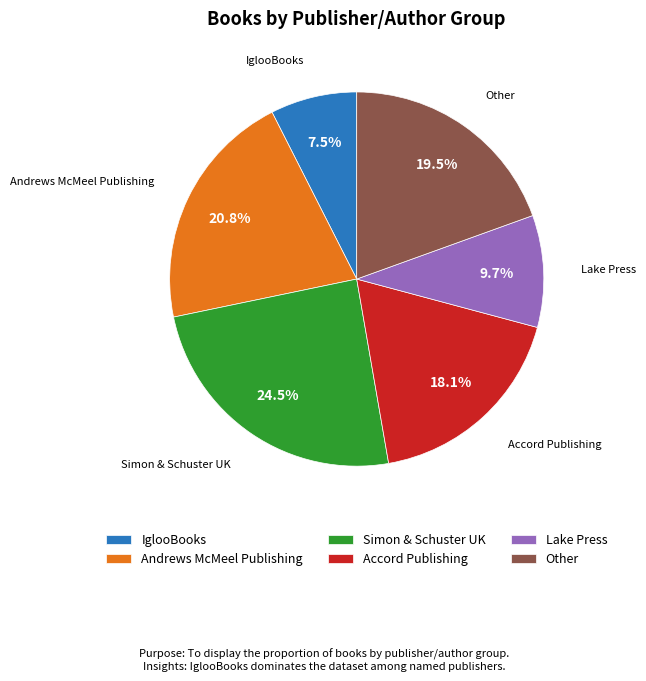

True or false: Andrews McMeel Publishing accounts for 21% of the total.

True